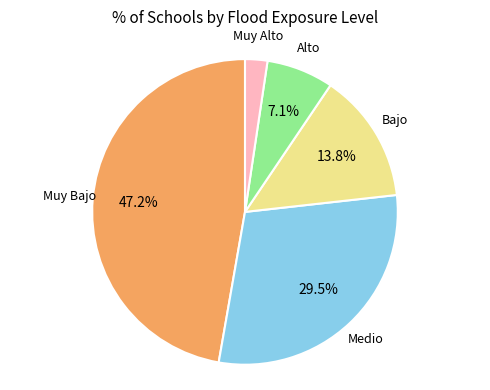

Count the number of slices in the pie.

5